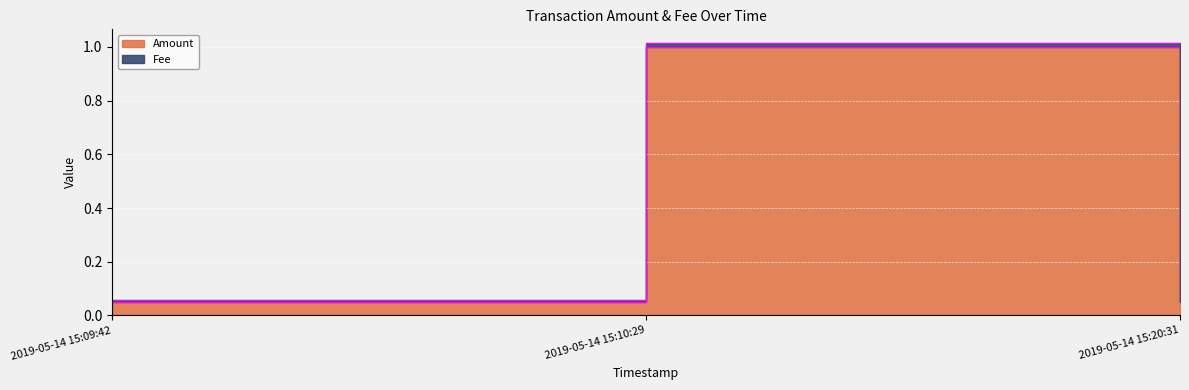

Which has a higher value, 2019-05-14 15:09:42 or 2019-05-14 15:10:29?

2019-05-14 15:10:29